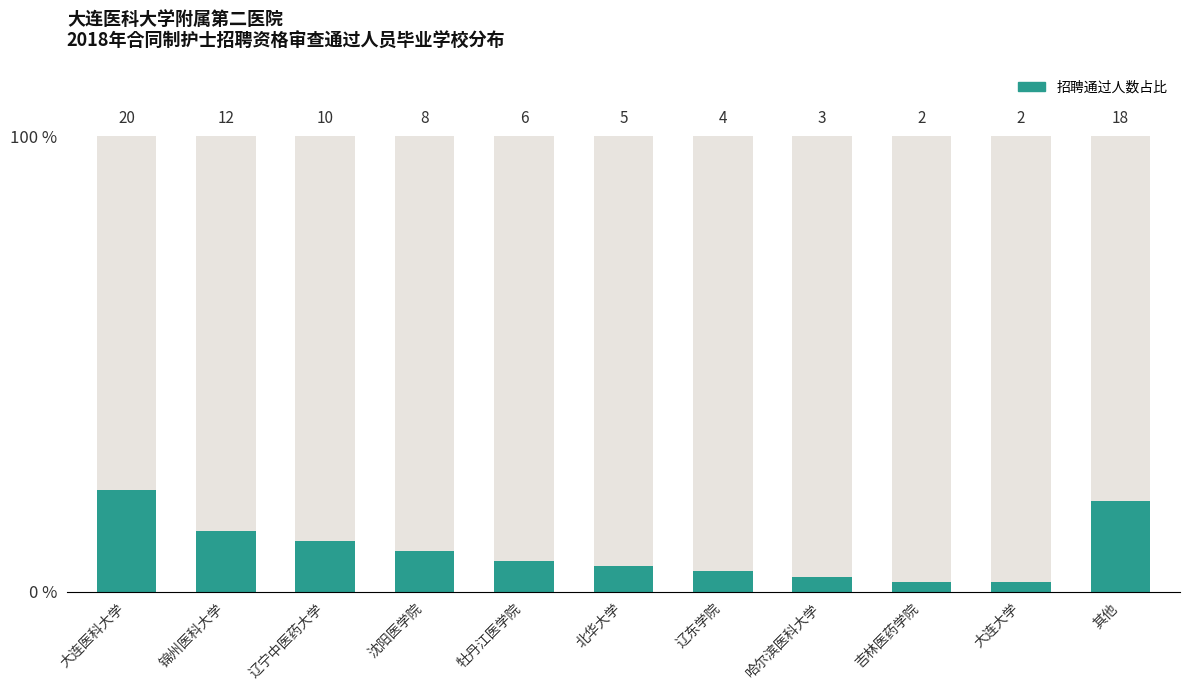

How many categories are shown in the chart?

11